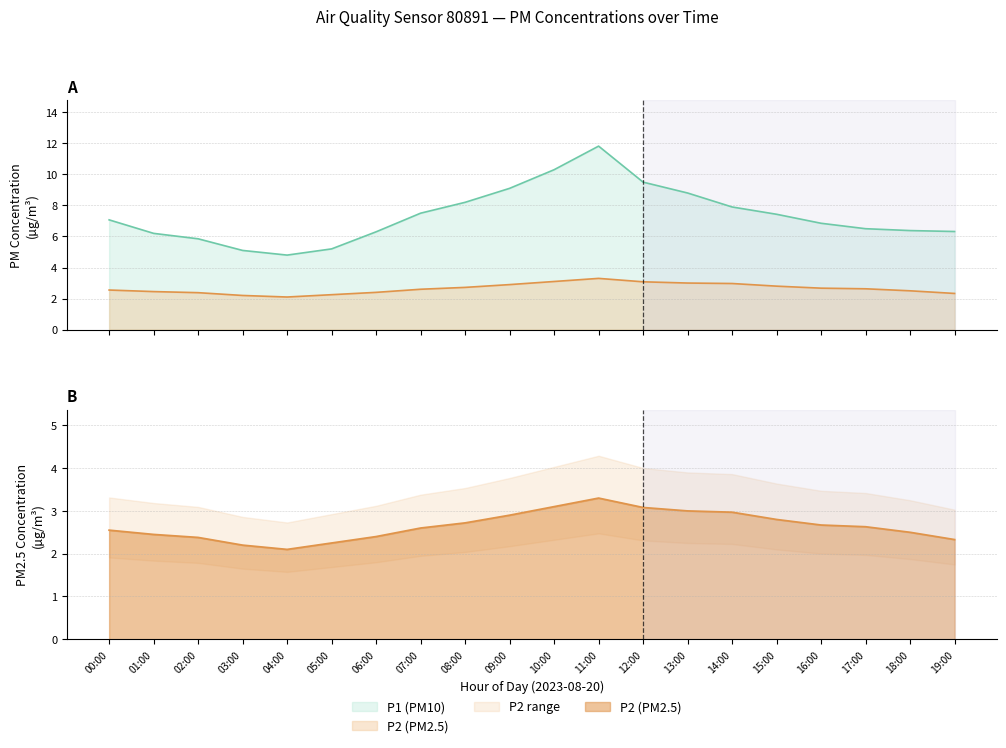

Which series has the largest total across all categories?

P1